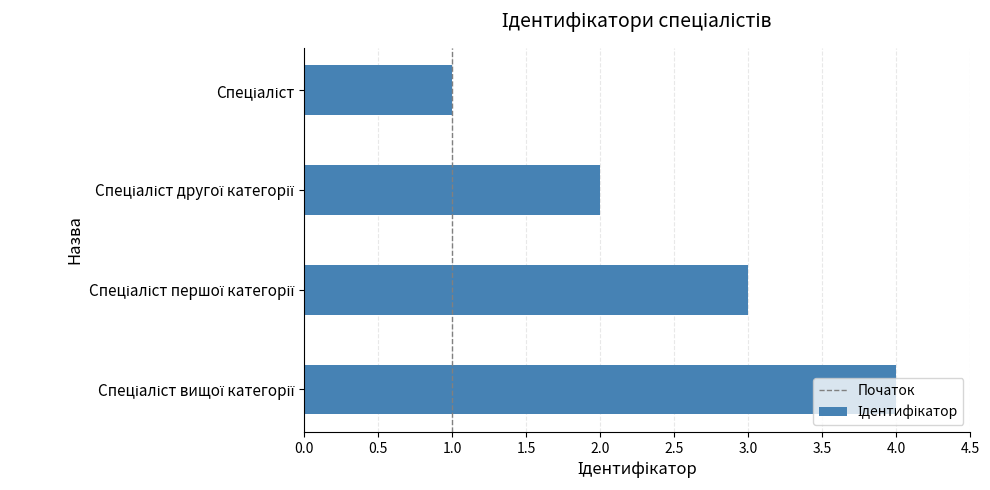

What is the maximum value shown in the chart?

4